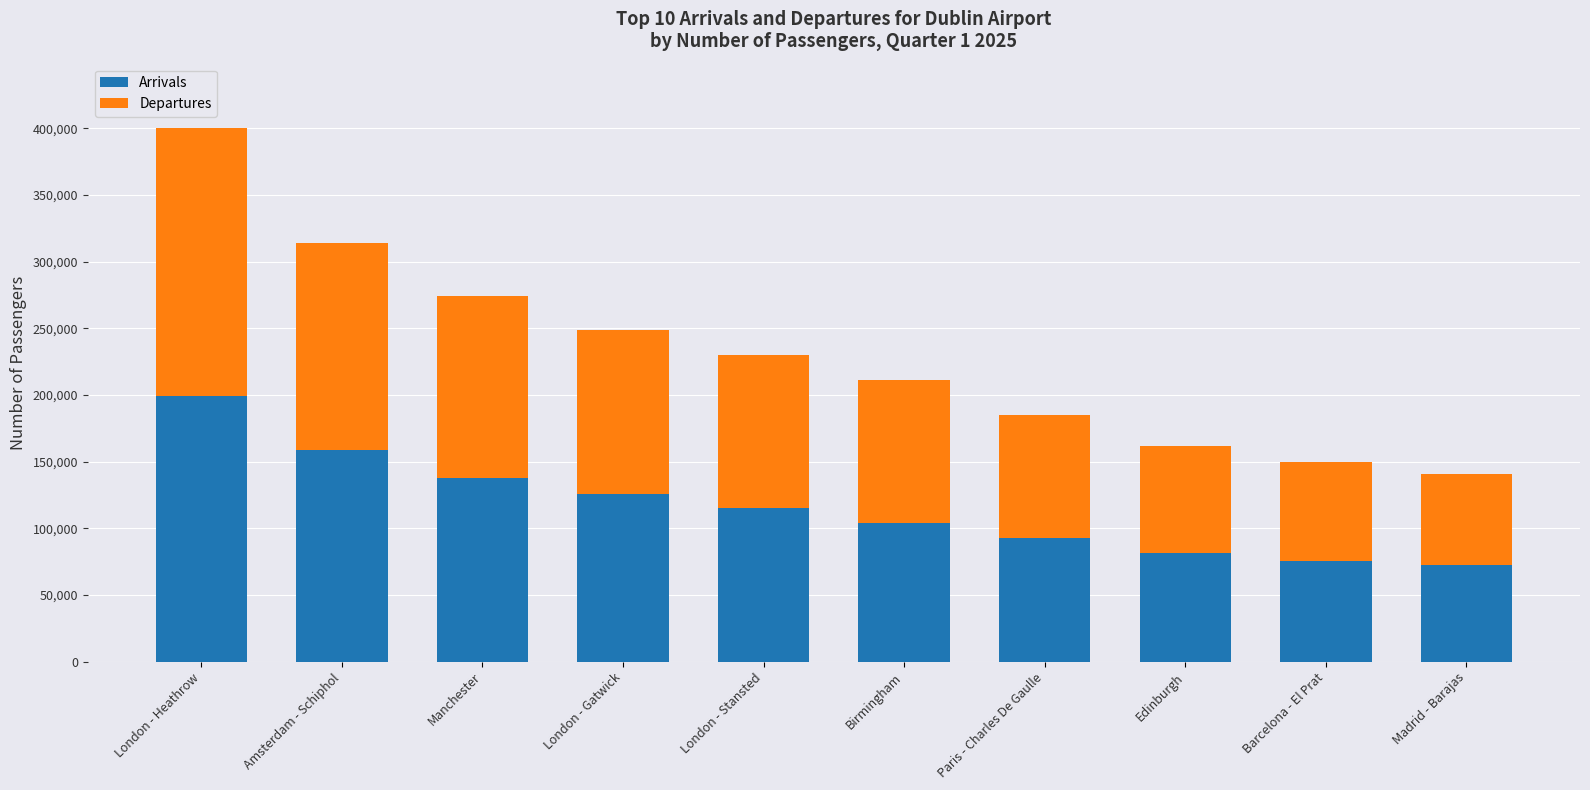

At which label does Arrivals reach its peak?

London - Heathrow